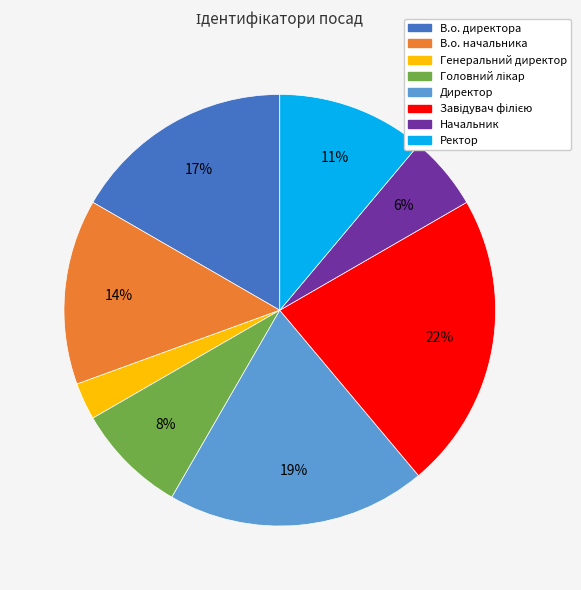

How many segments does this pie chart have?

8